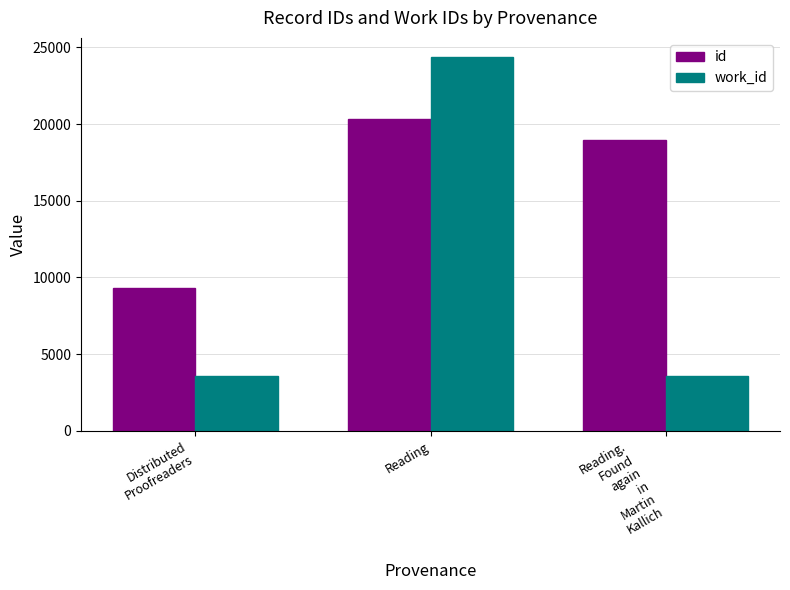

What is the minimum value shown in the chart?

3586